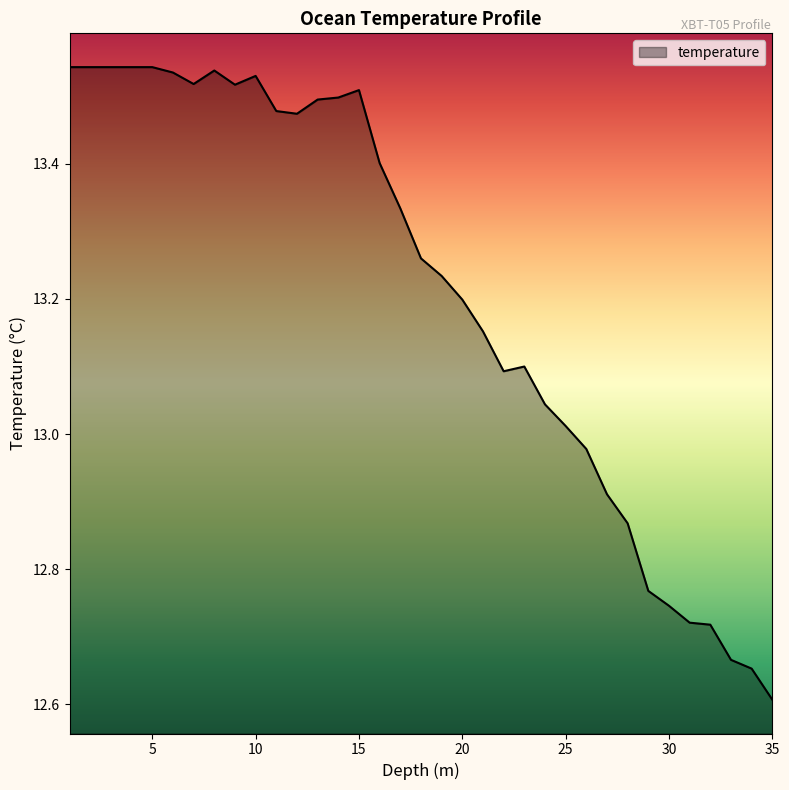

What is the smallest value displayed?

12.6